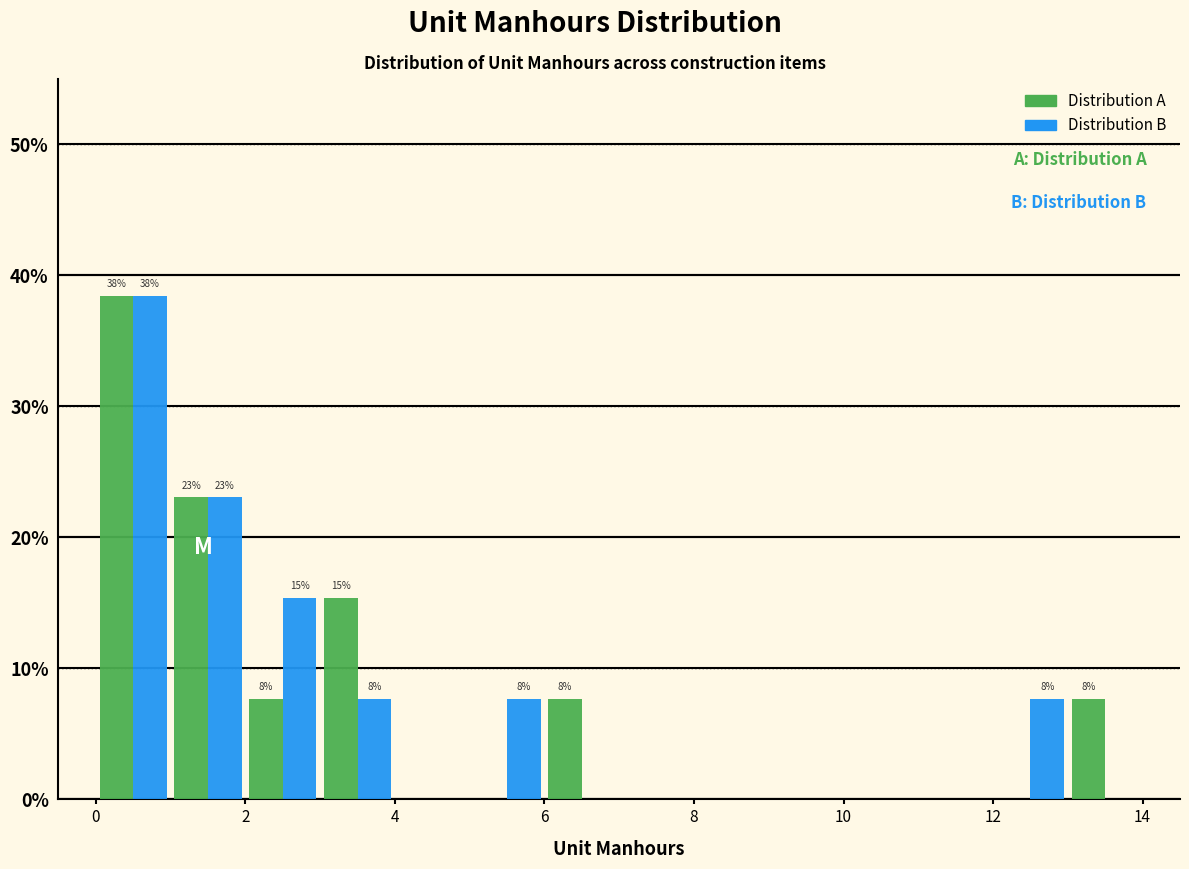

In the Distribution B series, which range on the x-axis has the tallest bar?

0 to 1